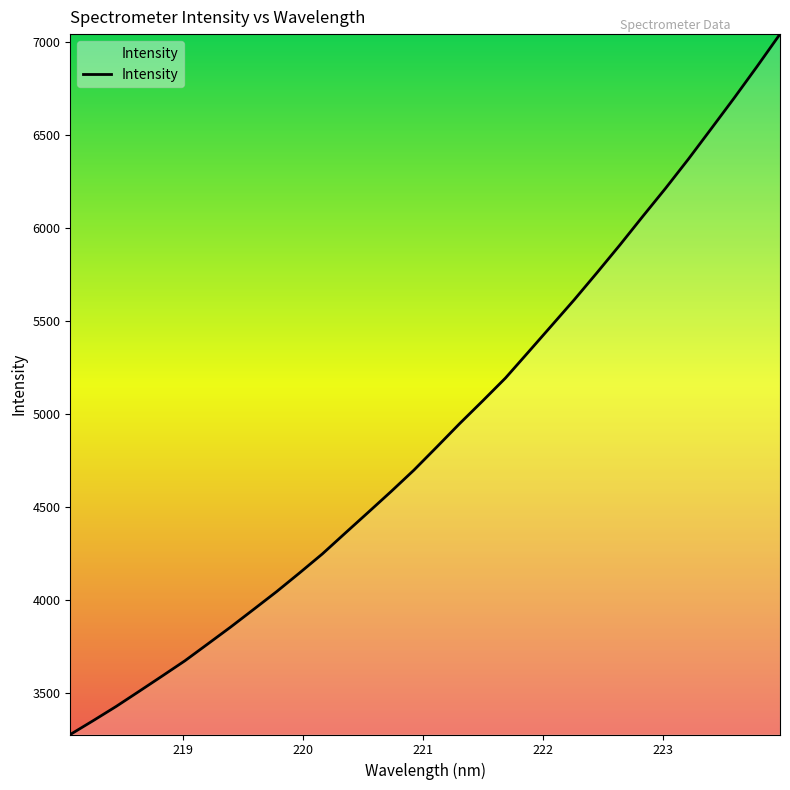

What is the greatest value displayed?

7044.9